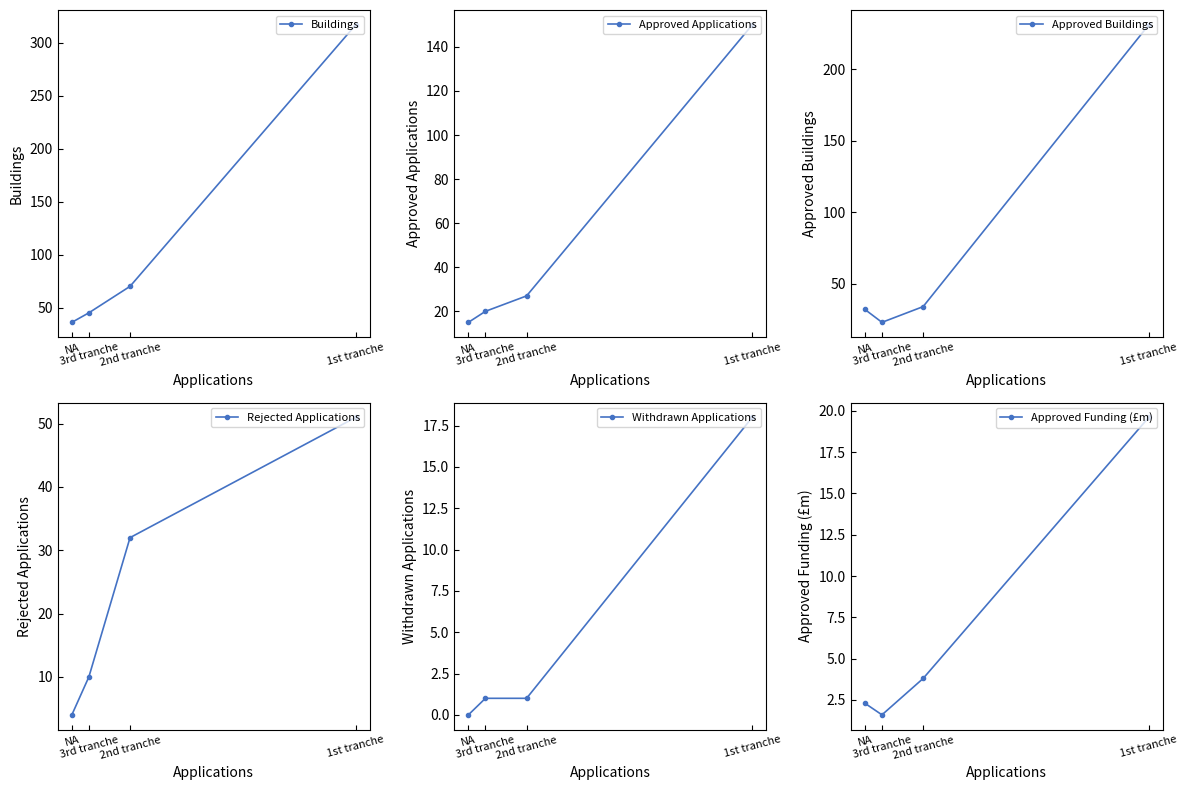

Does the chart have visible grid lines?

No